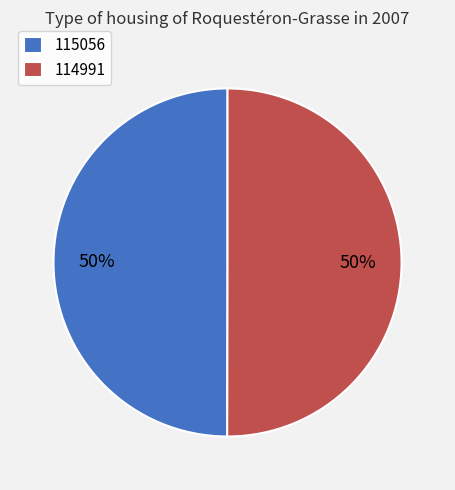

To the nearest percent, what is the combined percentage of 115056 and 114991?

100%